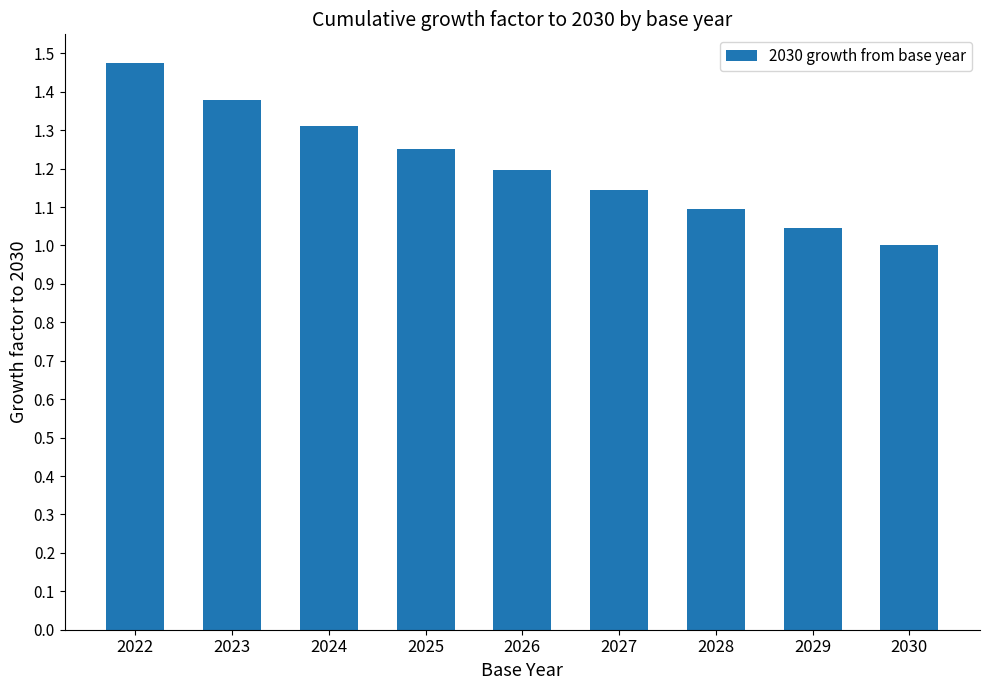

Where is the data nearest to the value 1?

2030